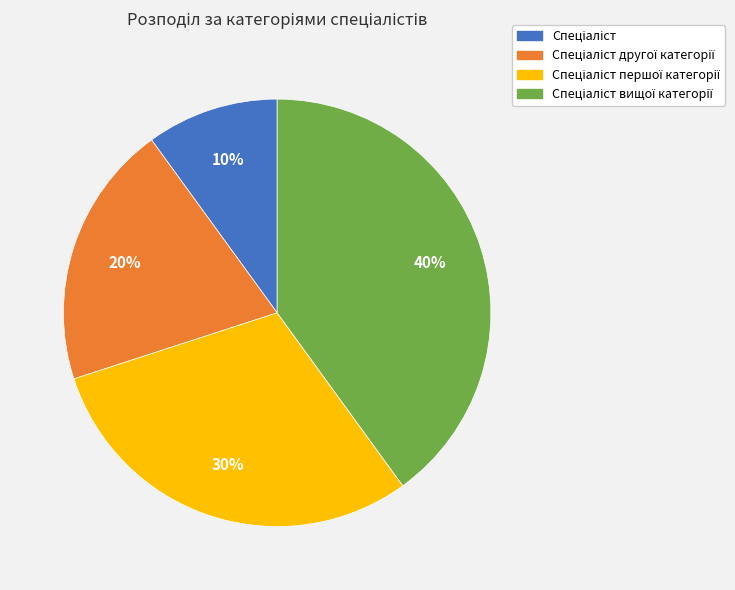

To the nearest percent, what is the difference between the largest and smallest slice percentages?

30%